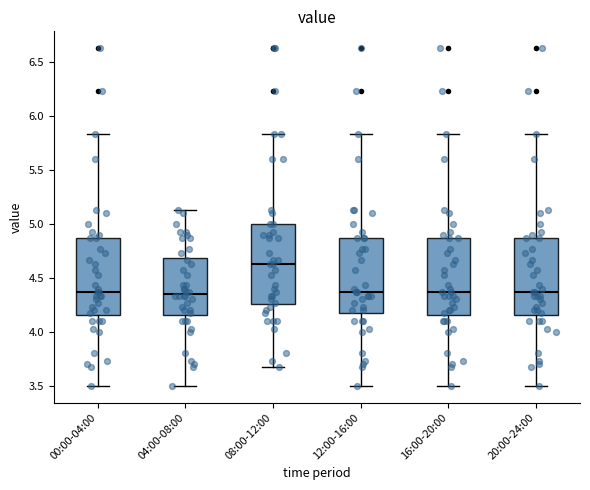

Reading left to right, transcribe this box plot: for each box, give where its median line is, the range the box spans, and where its two whiskers end, as read against the y-axis. The values are not printed on the chart, so give them approximately, as read against the axis.

00:00-04:00: median 4.35, box 4.15 to 4.85, whiskers 3.50 to 5.85
04:00-08:00: median 4.35, box 4.15 to 4.70, whiskers 3.50 to 5.15
08:00-12:00: median 4.65, box 4.25 to 5.00, whiskers 3.65 to 5.85
12:00-16:00: median 4.35, box 4.20 to 4.85, whiskers 3.50 to 5.85
16:00-20:00: median 4.35, box 4.15 to 4.85, whiskers 3.50 to 5.85
20:00-24:00: median 4.35, box 4.15 to 4.85, whiskers 3.50 to 5.85